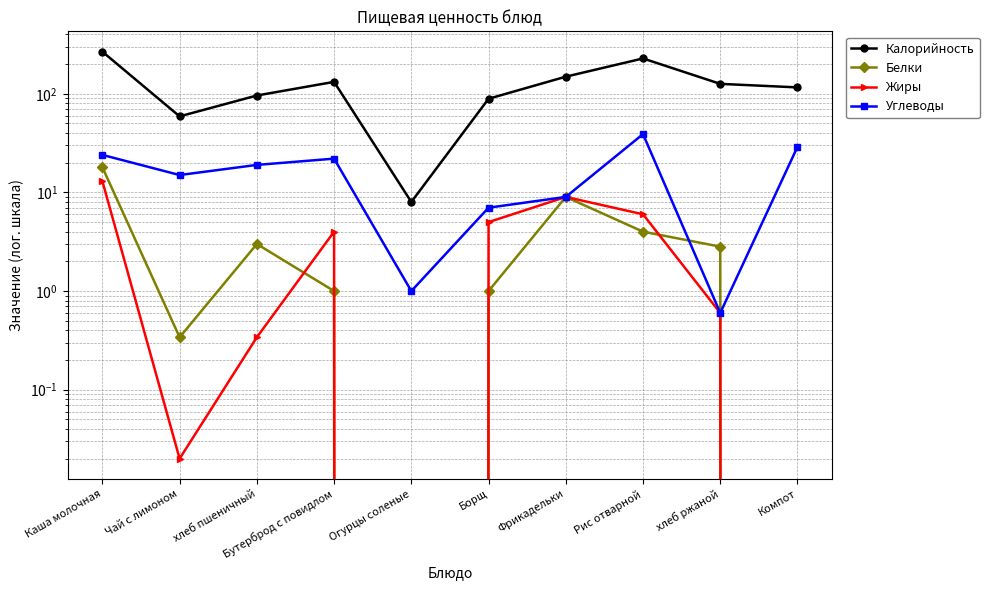

At which category does Калорийность reach its first local peak?

Бутерброд с повидлом